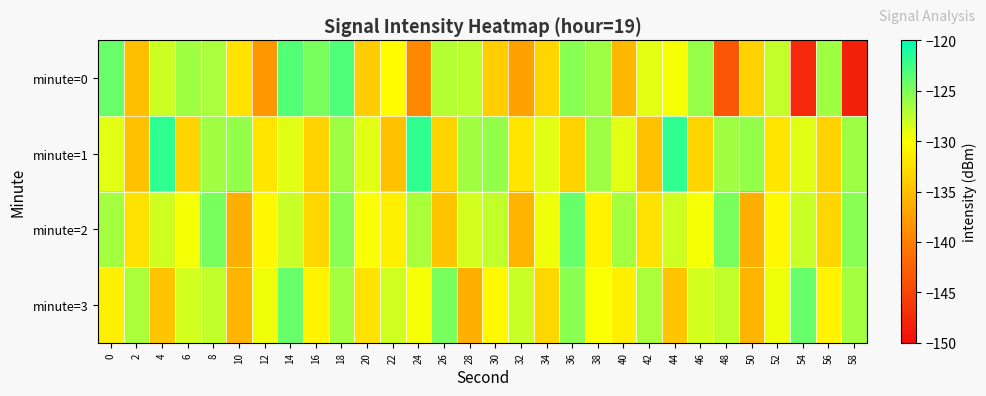

Which series has the largest total across all categories?

minute=1